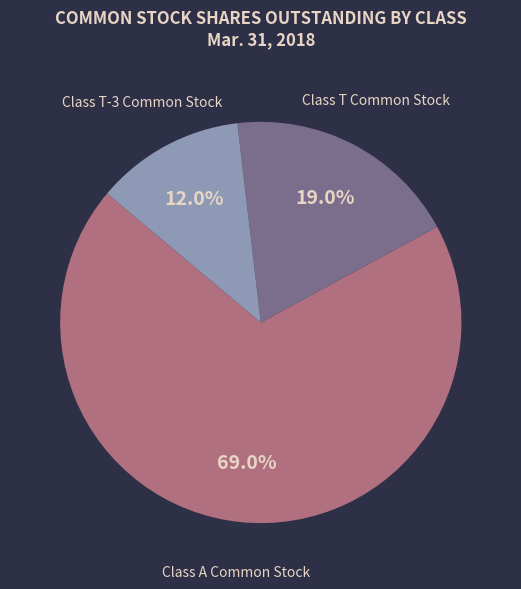

Which slice represents more than half of the pie?

Class A Common Stock